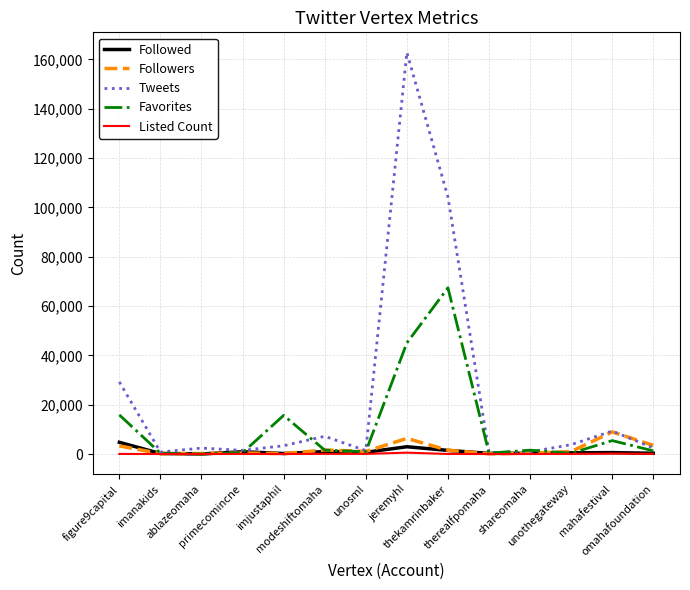

At how many categories does at least one series exceed 103131?

2